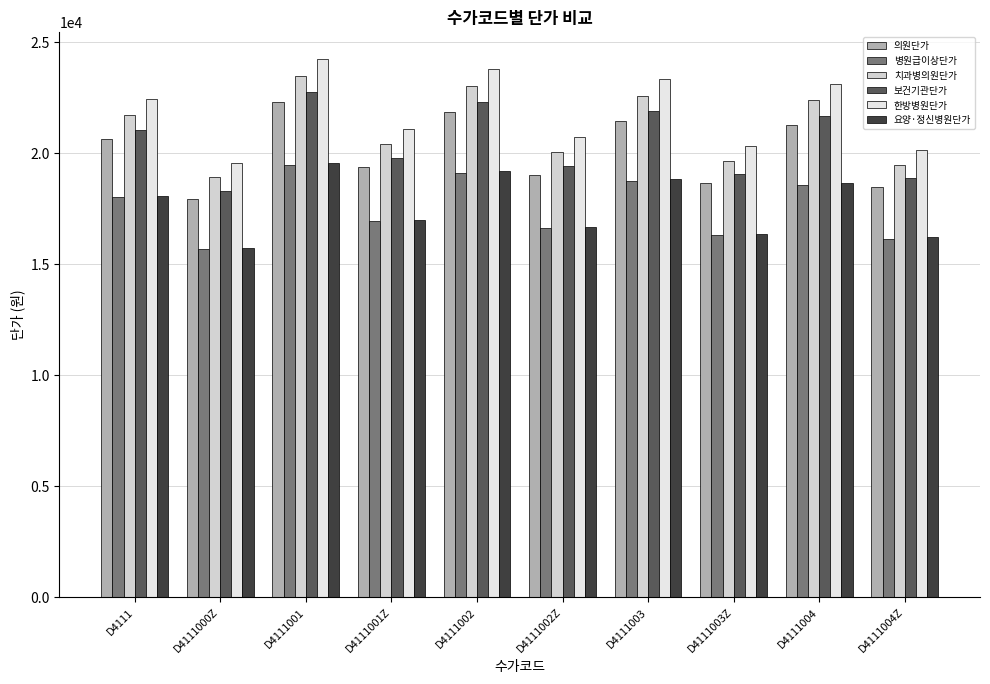

What is the lowest value of the 의원단가 series?

17950